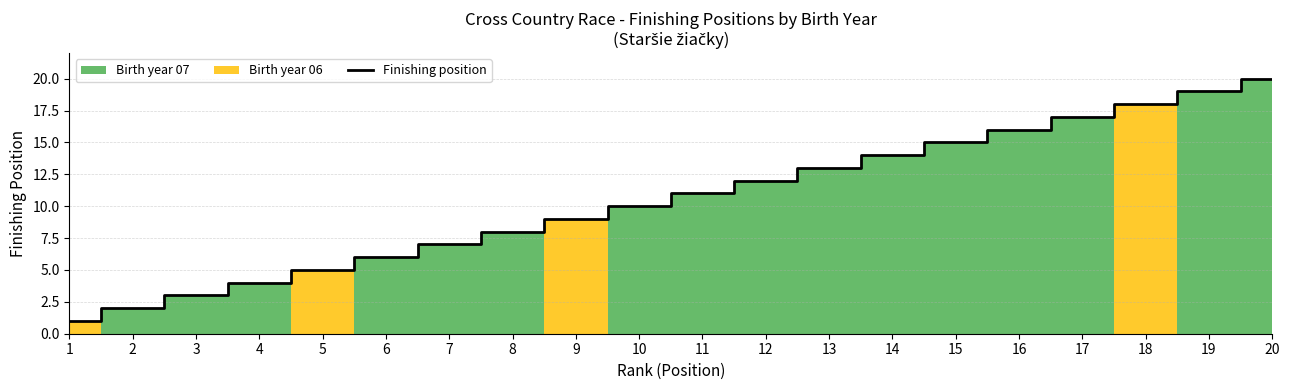

What is the maximum value shown in the chart?

20